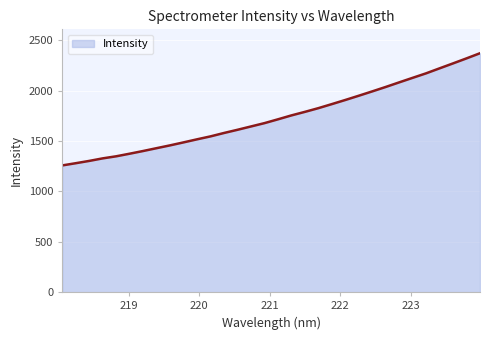

What is the difference between the maximum and minimum values?

1114.1